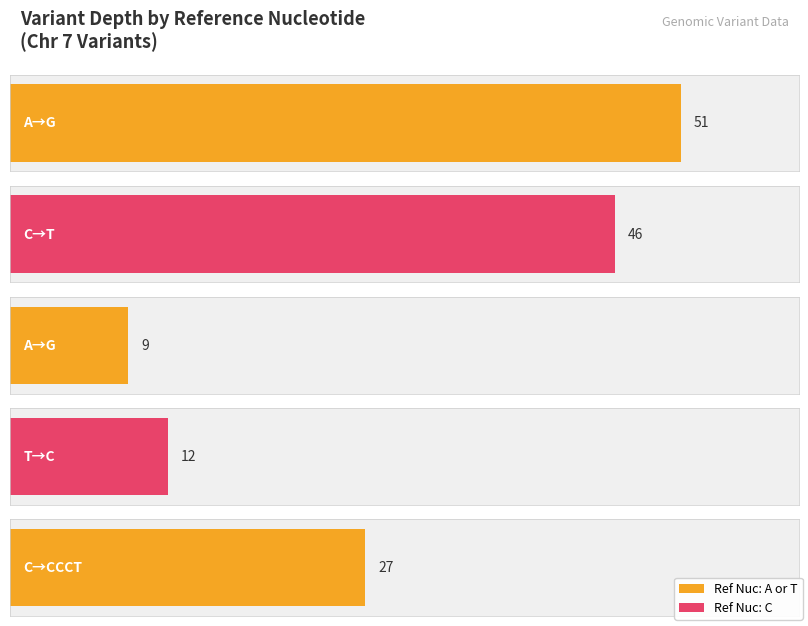

How many data points are above 27?

2